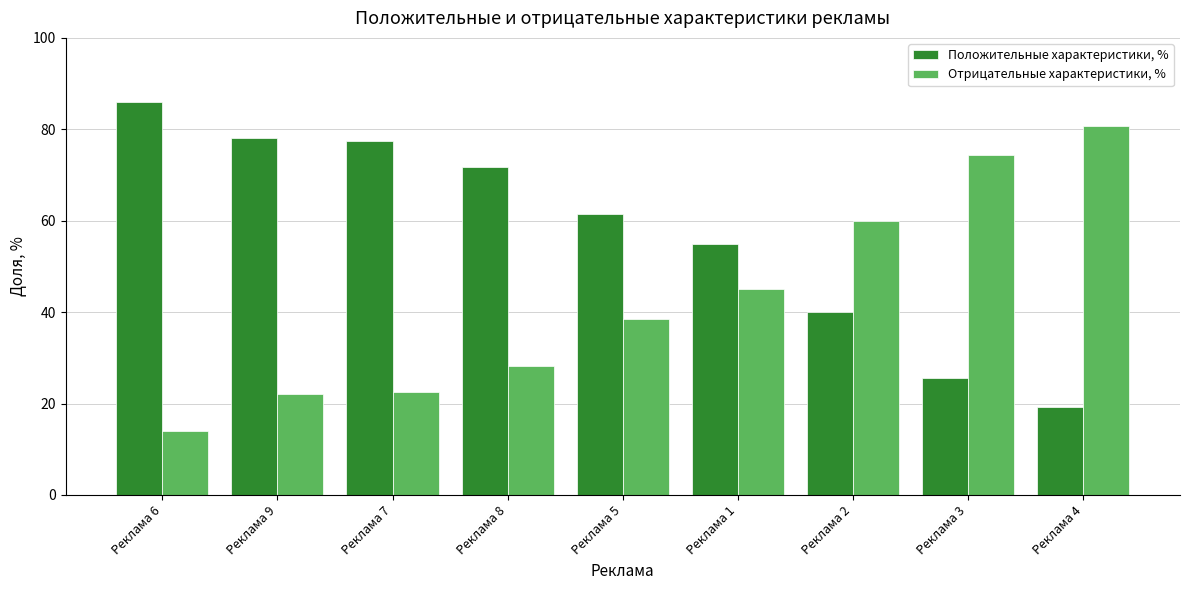

What position from the left is Реклама 6?

1